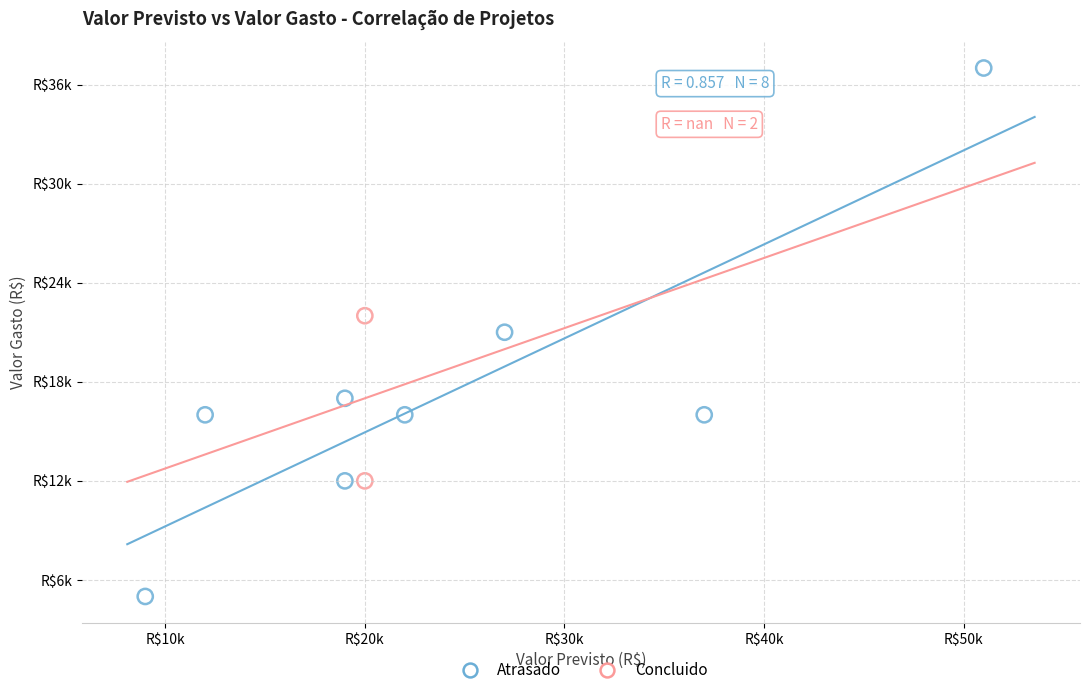

Which series has the largest Y range (max minus min)?

Atrasado